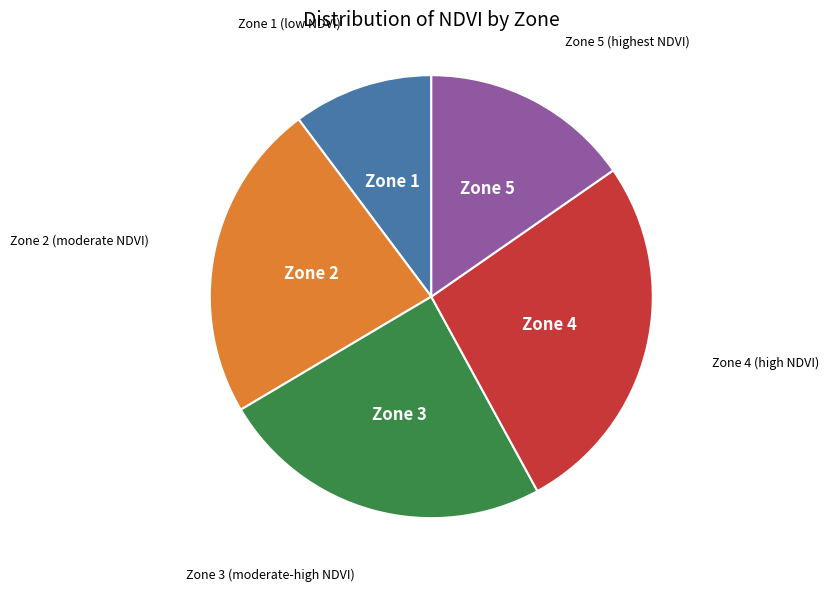

Is there a majority slice in this chart?

No